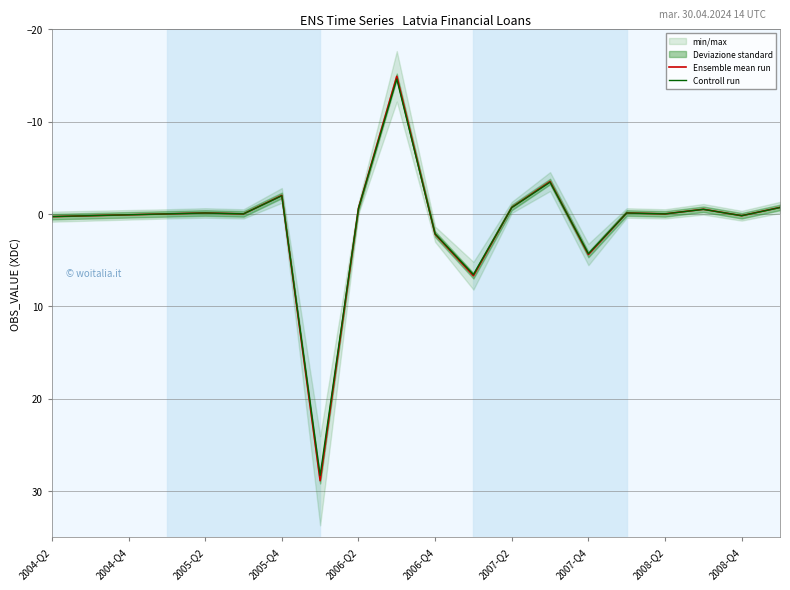

How many values in Ensemble mean run are below zero?

9